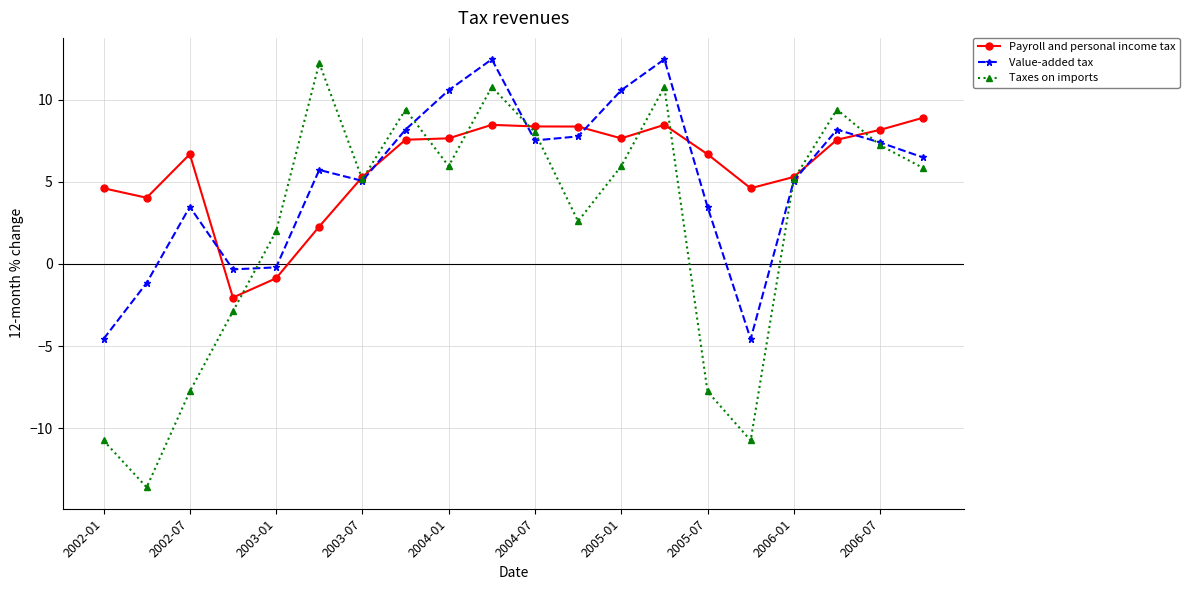

What is the difference between the maximum and second lowest values in the Value-added tax series?

17.0